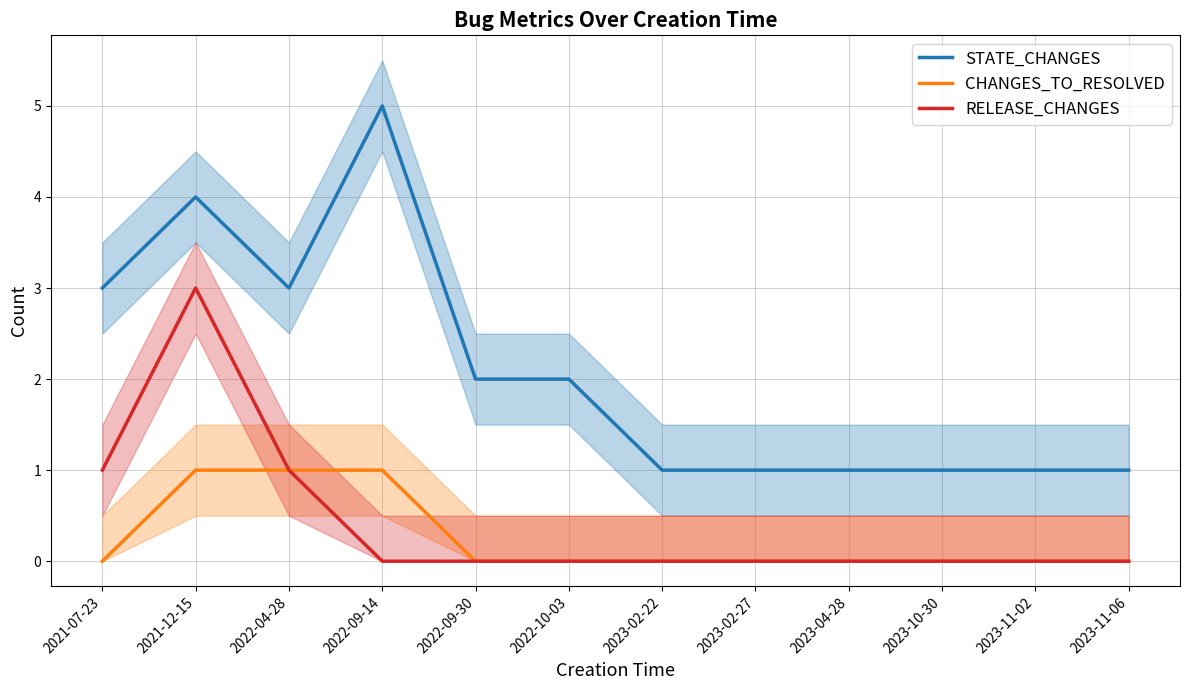

What are all the series names shown in the legend?

STATE_CHANGES, CHANGES_TO_RESOLVED, RELEASE_CHANGES